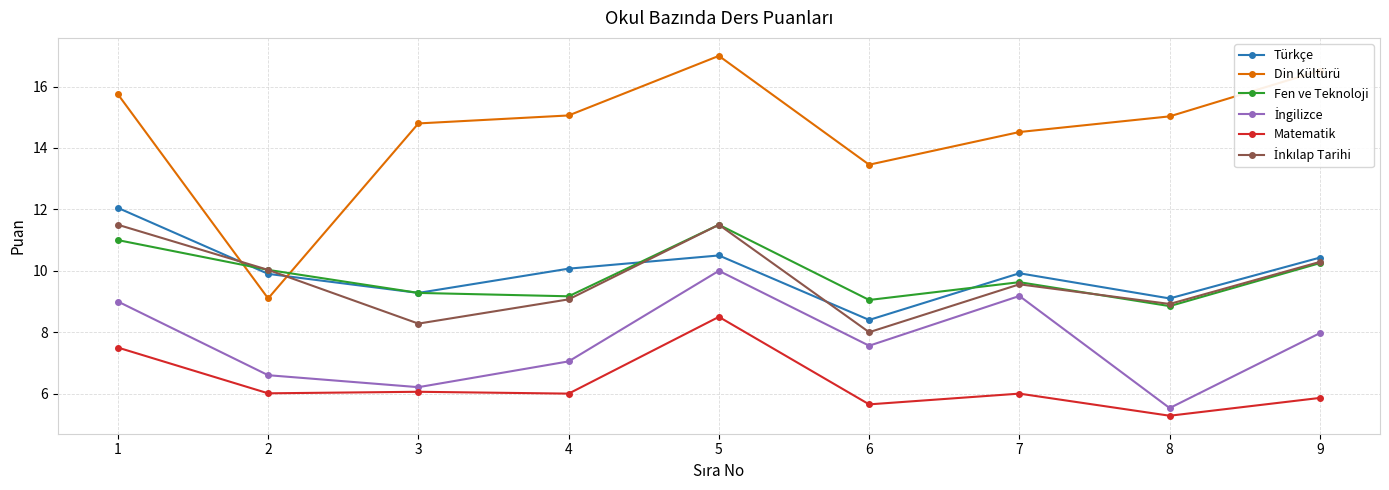

What is the value of the Matematik point at the 2nd from the left?

6.0